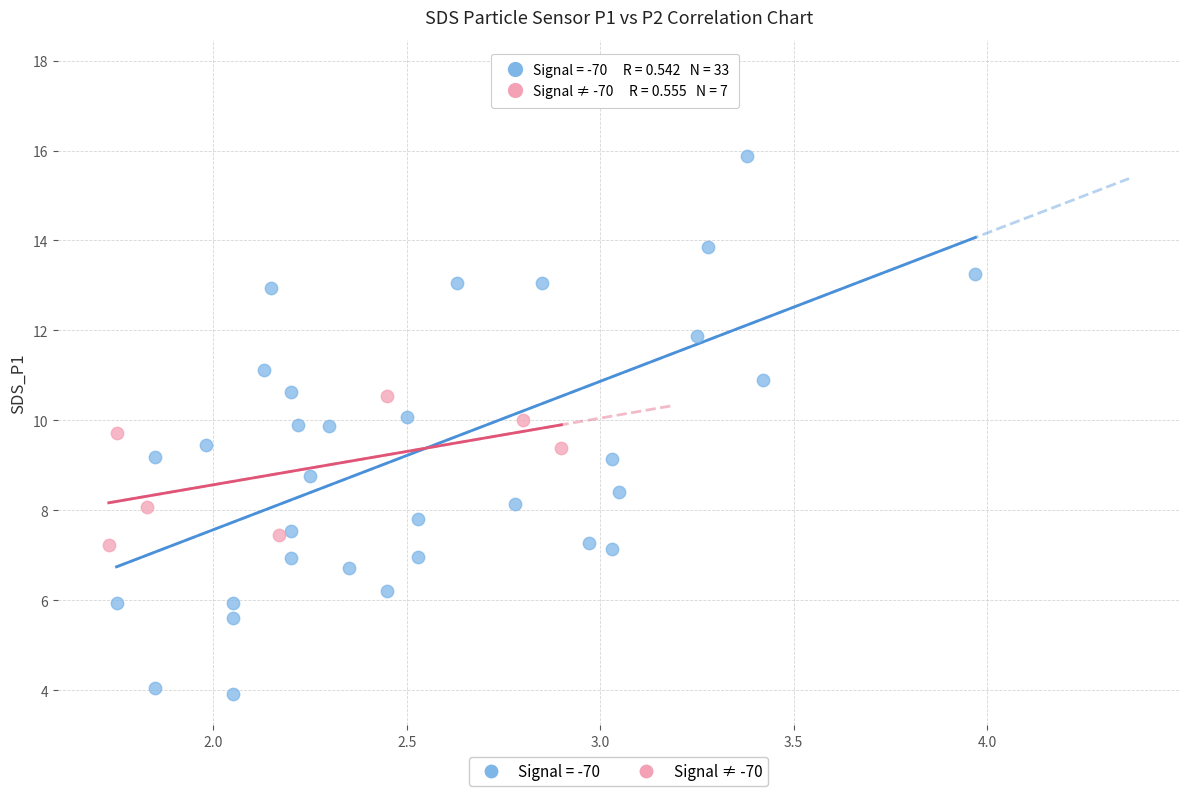

Which series reaches the minimum Y coordinate?

Signal = -70